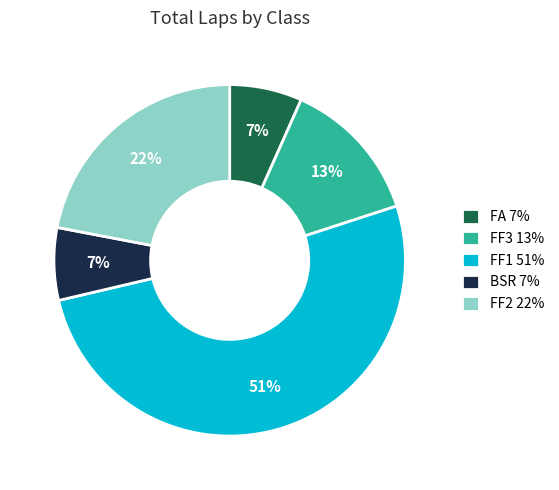

How many slices are in this pie chart?

5